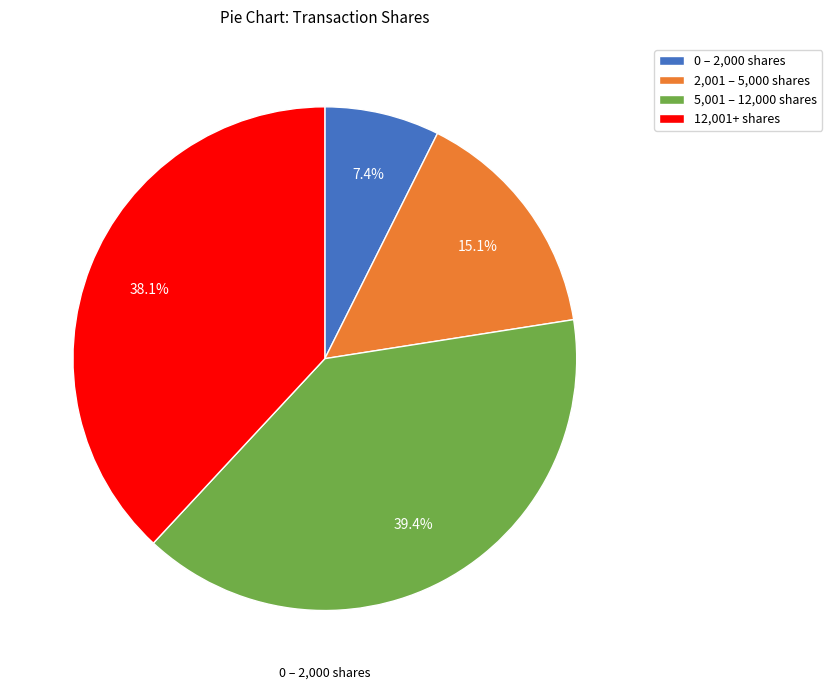

What is the ratio of the value at 12,001+ shares to the value at 2,001 – 5,000 shares?

2.5